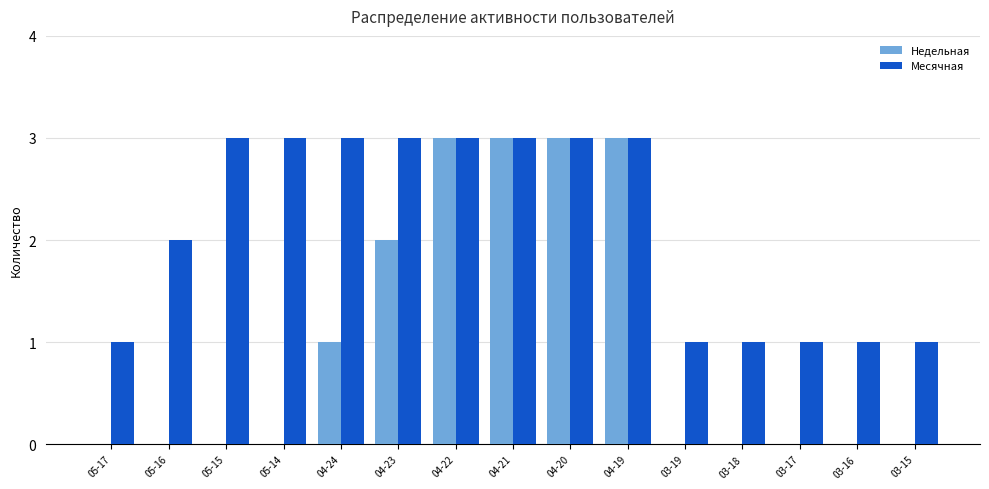

True or false: Недельная has a value of -1 at 03-15.

False